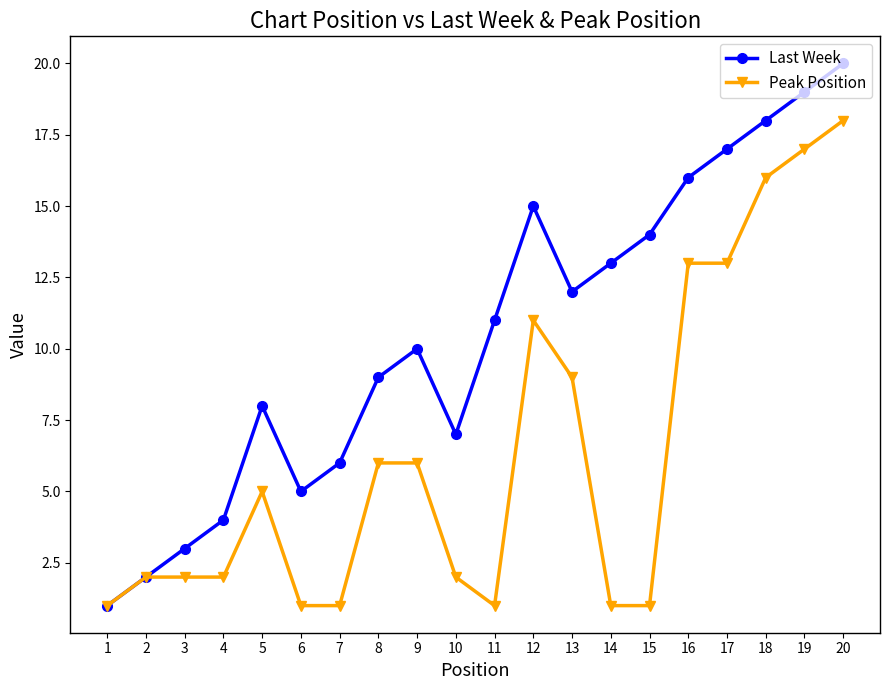

What is the sum of all Peak Position values?

128